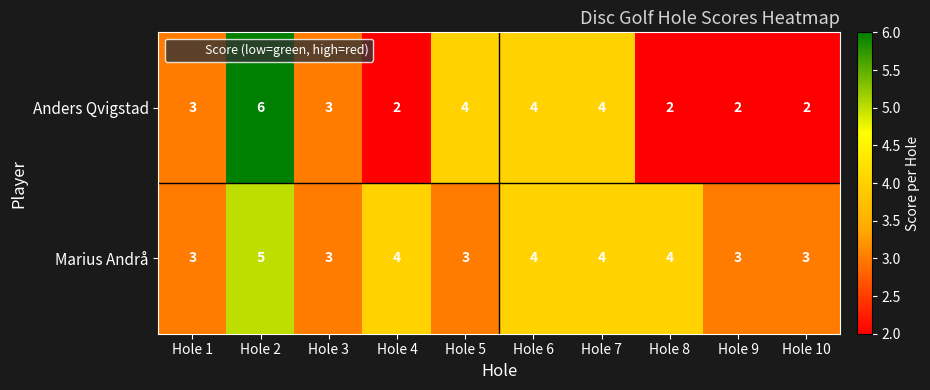

Which series has the largest total across all categories?

Marius Andrå